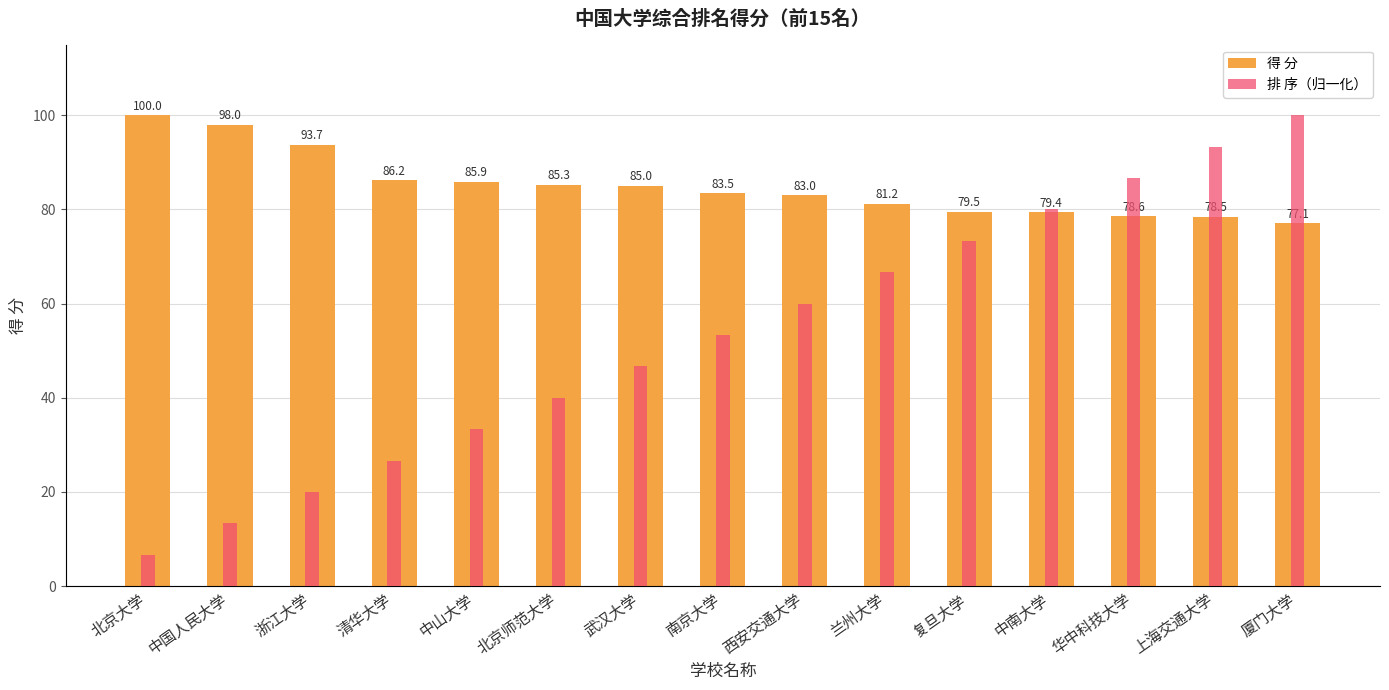

How many values in the 排 序（归一化） series exceed 53?

8